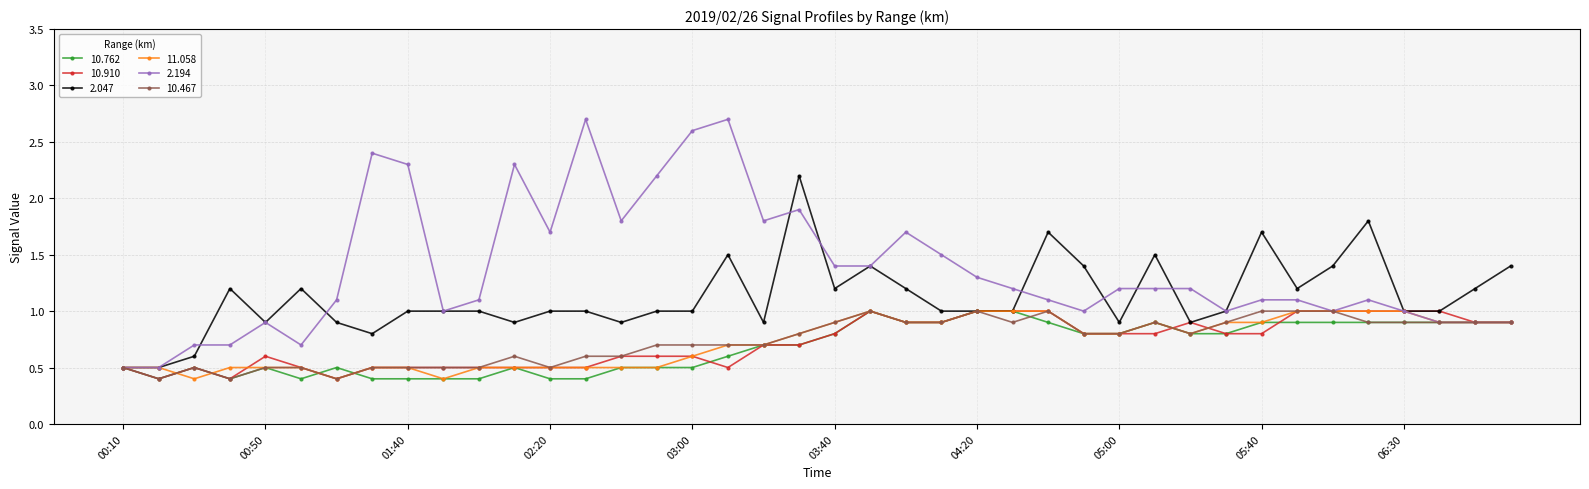

What is the highest value of the 2.047 series?

2.2